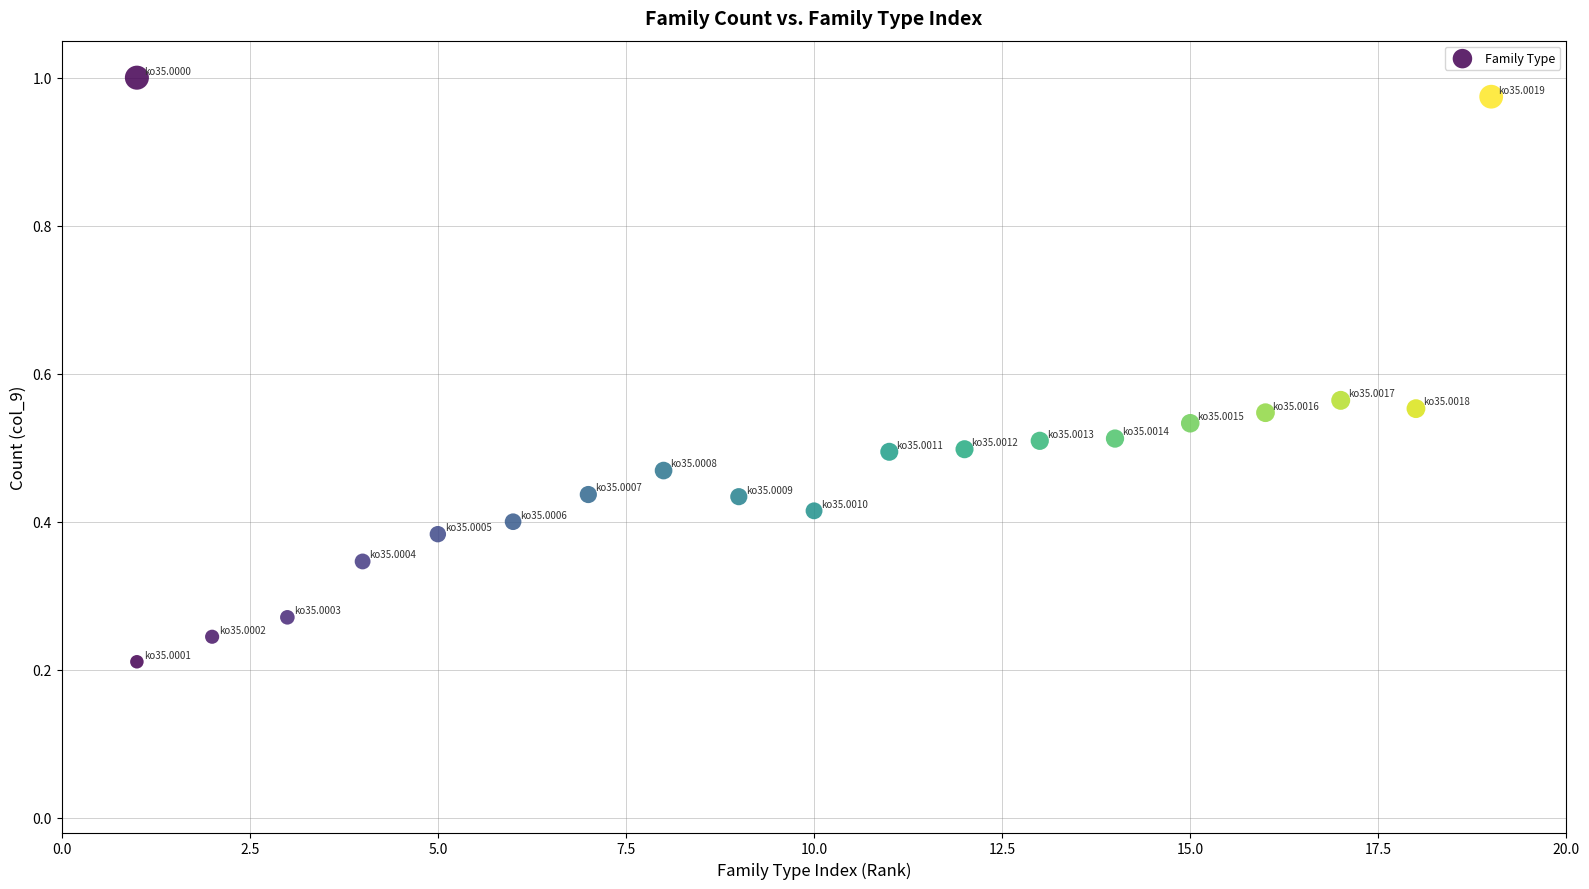

What is the range of X values (max minus min)?

18.0